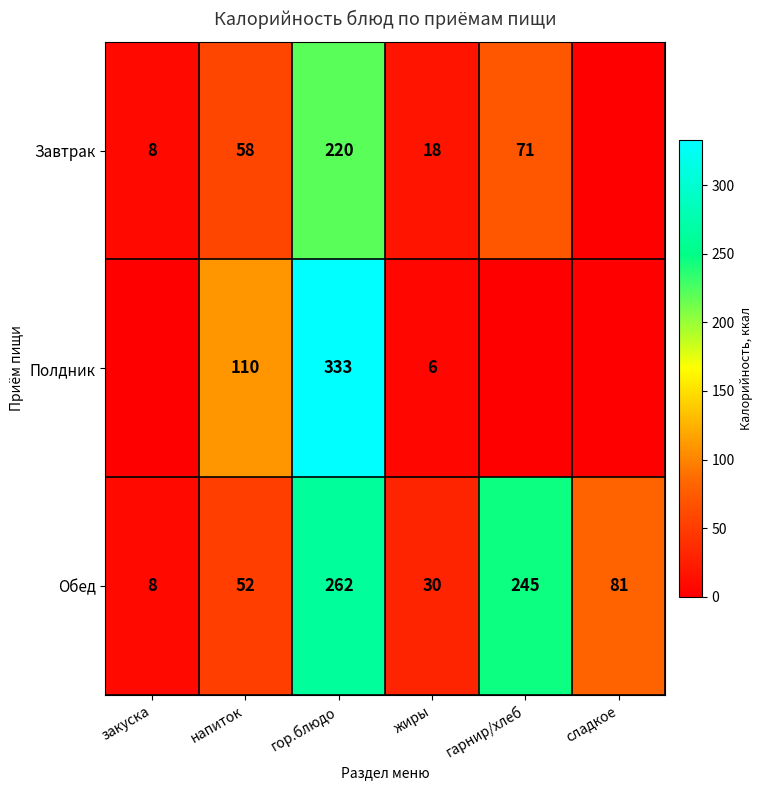

At which category is the sum across all series the highest?

гор.блюдо